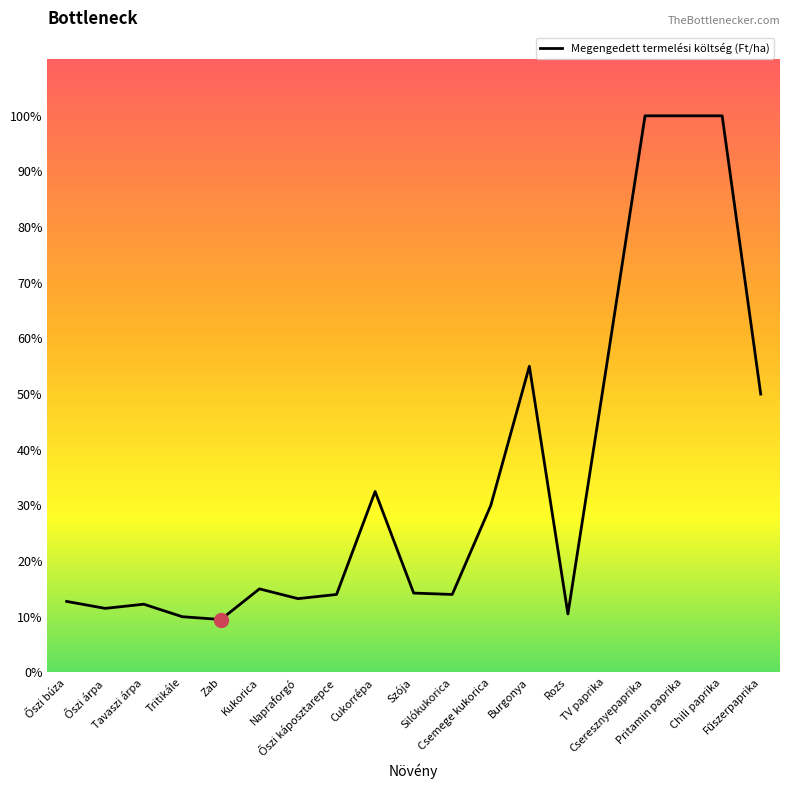

What is the change in value from Őszi búza to Napraforgó?

+10000